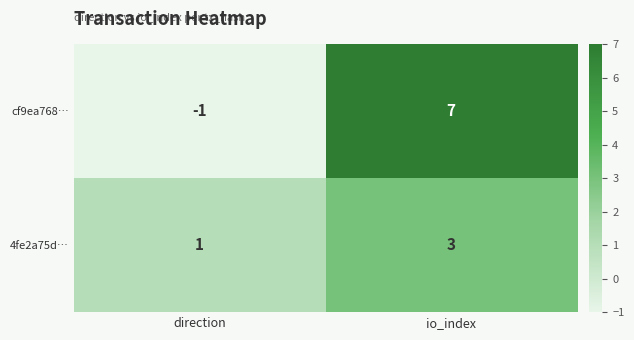

The cf9ea768… series shows 0 at direction. True or false?

False